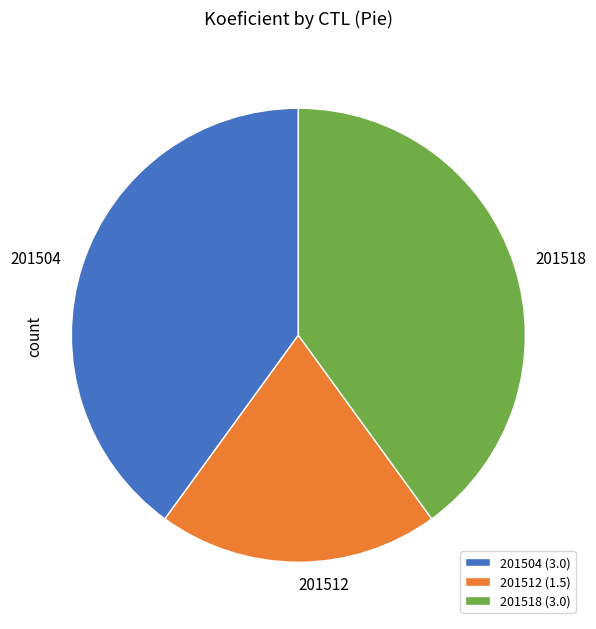

Which category has the smallest portion of the pie?

201512